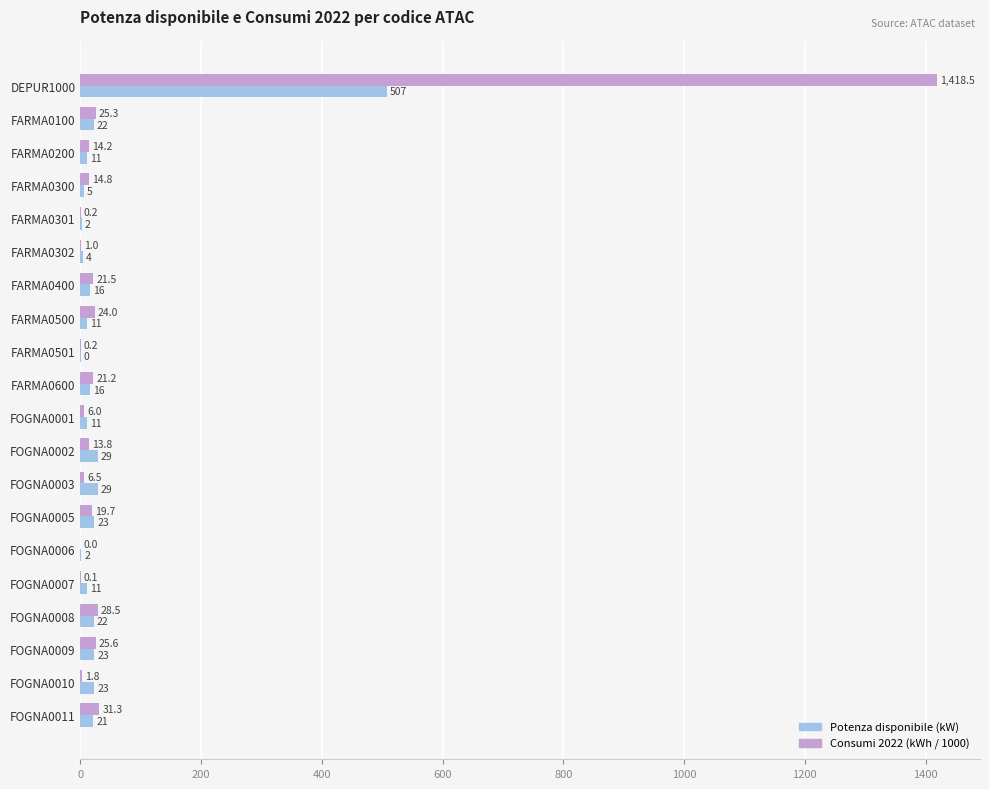

How many distinct data groups are displayed?

2